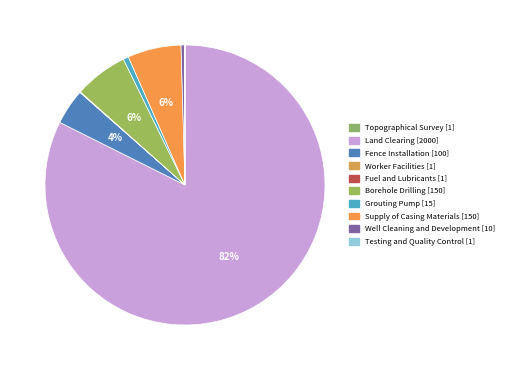

Which slice is the smallest?

Topographical Survey